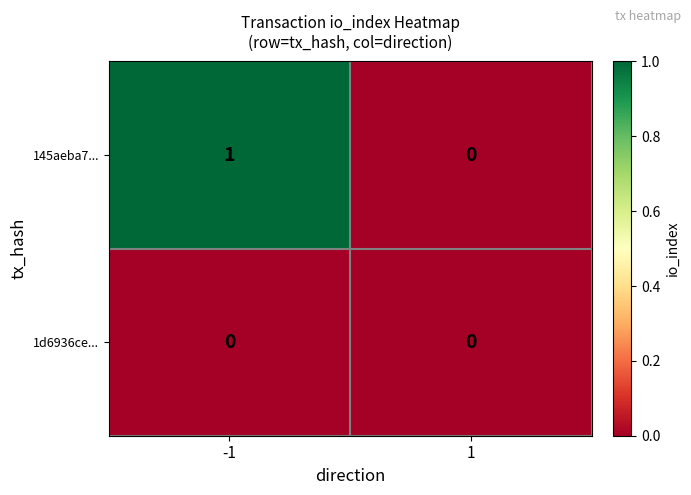

Which series has the largest total across all categories?

145aeba7...